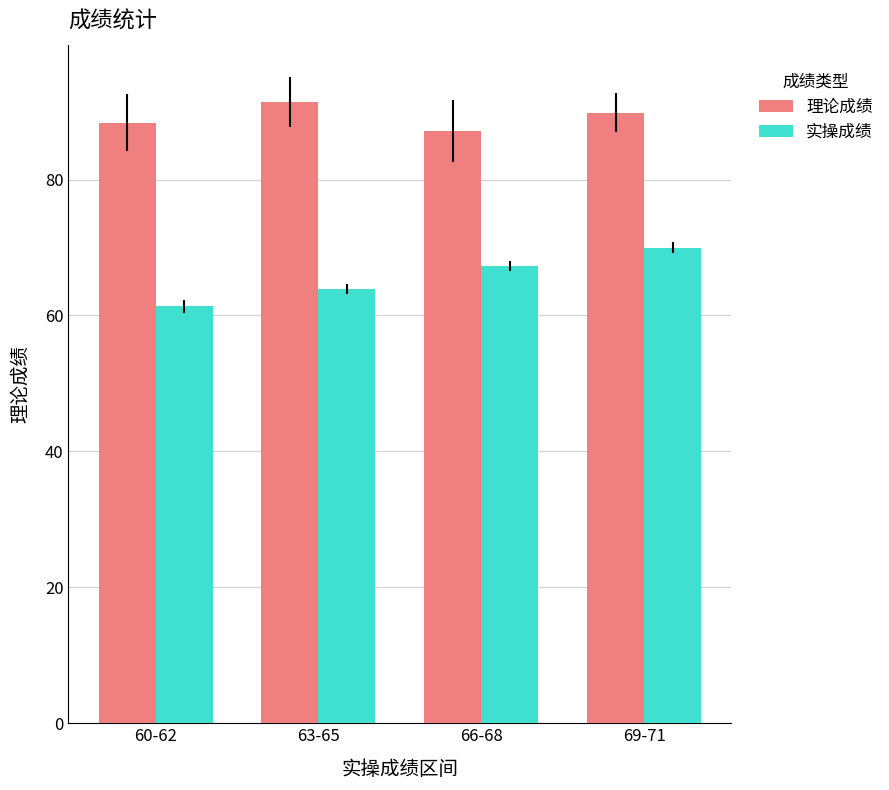

What is the average value of the 实操成绩 series?

65.6